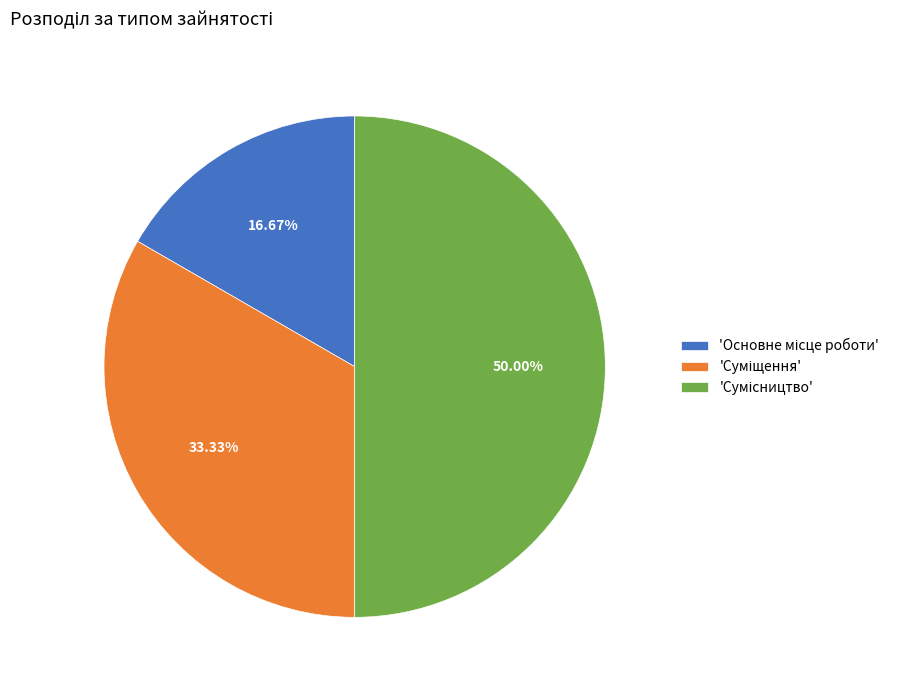

To the nearest percent, what is the average slice percentage?

33%